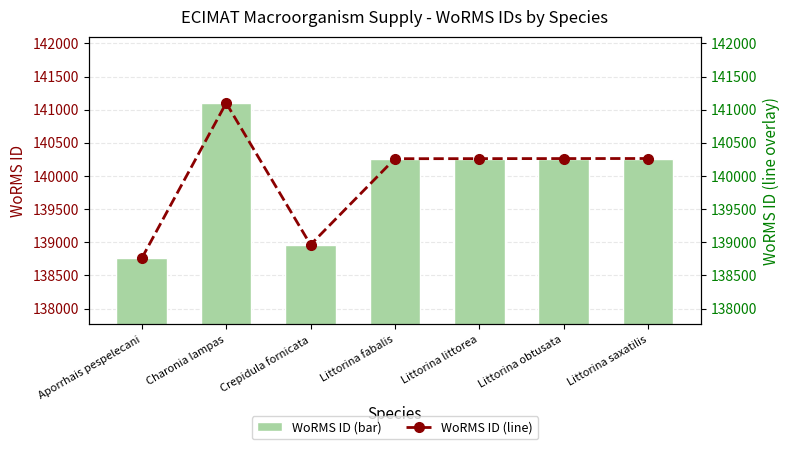

What position from the right is Crepidula fornicata?

5